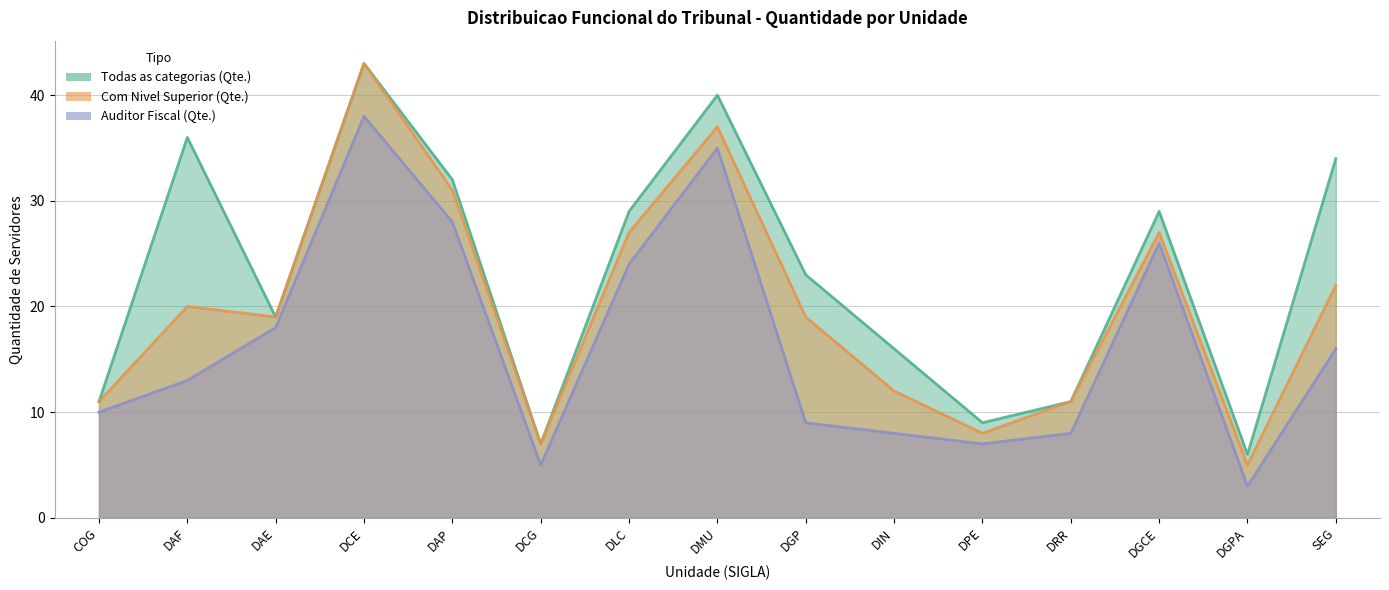

Which series has the largest range (max minus min)?

Com Nivel Superior (Qte.)